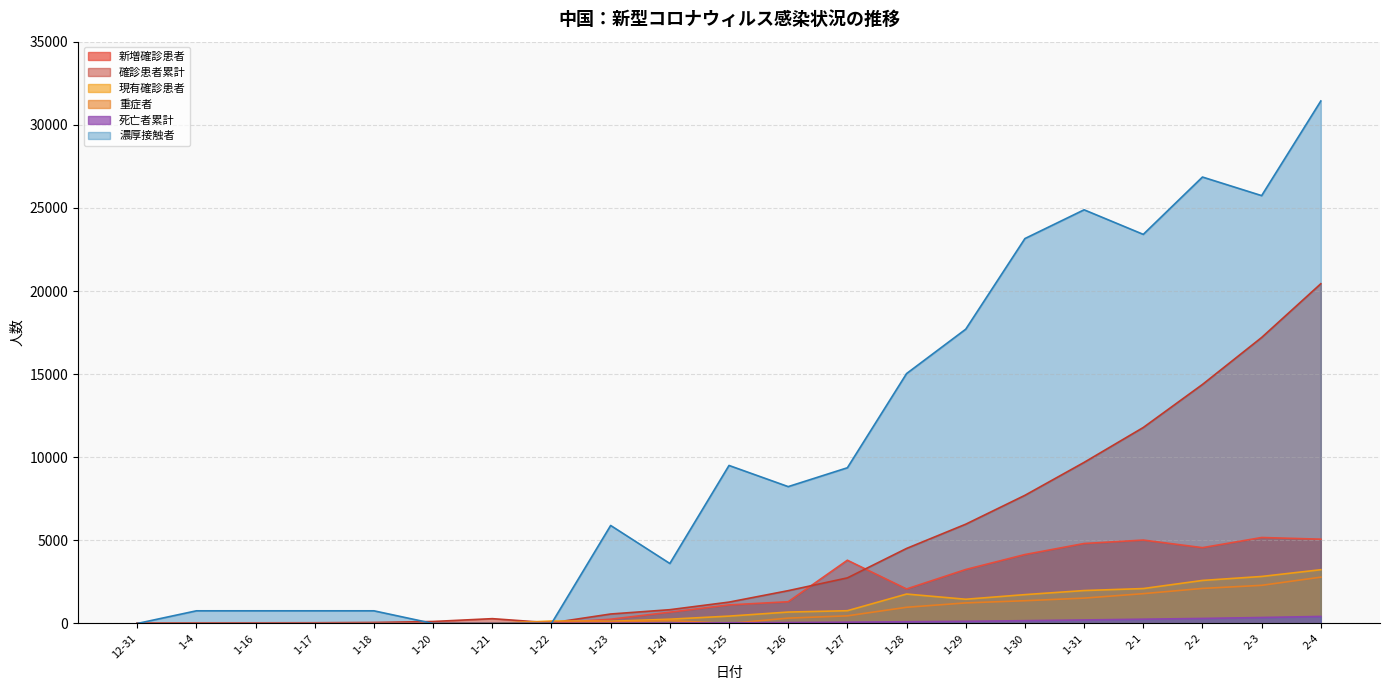

Reading left to right, extract all data points from this chart.

新増確診患者: 12-31=0	1-4=0	1-16=0	1-17=0	1-18=0	1-20=0	1-21=27	1-22=26	1-23=257	1-24=680	1-25=1118	1-26=1309	1-27=3806	1-28=2077	1-29=3248	1-30=4148	1-31=4812	2-1=5019	2-2=4562	2-3=5173	2-4=5072
確診患者累計: 12-31=27	1-4=41	1-16=41	1-17=45	1-18=62	1-20=121	1-21=291	1-22=37	1-23=571	1-24=830	1-25=1287	1-26=1975	1-27=2744	1-28=4515	1-29=5974	1-30=7711	1-31=9692	2-1=11791	2-2=14380	2-3=17205	2-4=20438
死亡者累計: 12-31=0	1-4=1	1-16=2	1-17=2	1-18=2	1-20=2	1-21=0	1-22=9	1-23=17	1-24=25	1-25=41	1-26=56	1-27=80	1-28=106	1-29=132	1-30=170	1-31=213	2-1=259	2-2=304	2-3=361	2-4=425
重症者: 12-31=7	1-4=6	1-16=1	1-17=5	1-18=8	1-20=11	1-21=0	1-22=102	1-23=95	1-24=177	1-25=0	1-26=324	1-27=461	1-28=976	1-29=1239	1-30=1370	1-31=1527	2-1=1795	2-2=2110	2-3=2296	2-4=2788
濃厚接触者: 12-31=0	1-4=763	1-16=763	1-17=763	1-18=763	1-20=0	1-21=0	1-22=0	1-23=5897	1-24=3610	1-25=9507	1-26=8234	1-27=9368	1-28=15034	1-29=17704	1-30=23156	1-31=24886	2-1=23408	2-2=26857	2-3=25739	2-4=31432
現有確診患者: 12-31=0	1-4=0	1-16=0	1-17=0	1-18=3	1-20=0	1-21=0	1-22=149	1-23=131	1-24=259	1-25=444	1-26=688	1-27=769	1-28=1771	1-29=1459	1-30=1737	1-31=1982	2-1=2102	2-2=2590	2-3=2829	2-4=3235